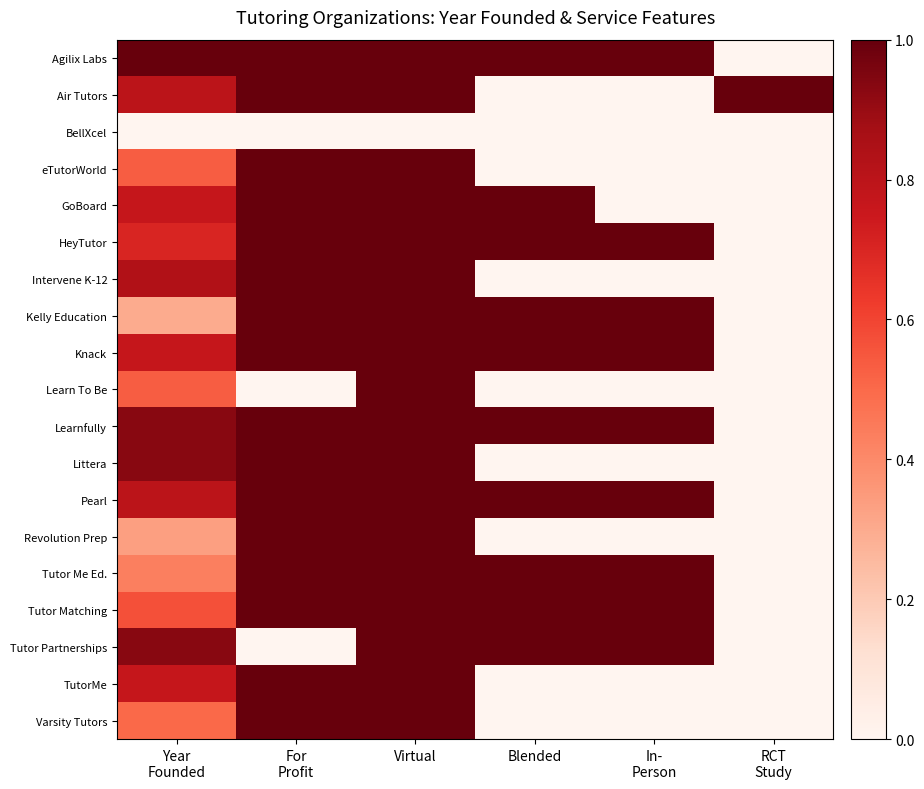

Which series has the largest total across all categories?

Agilix Labs